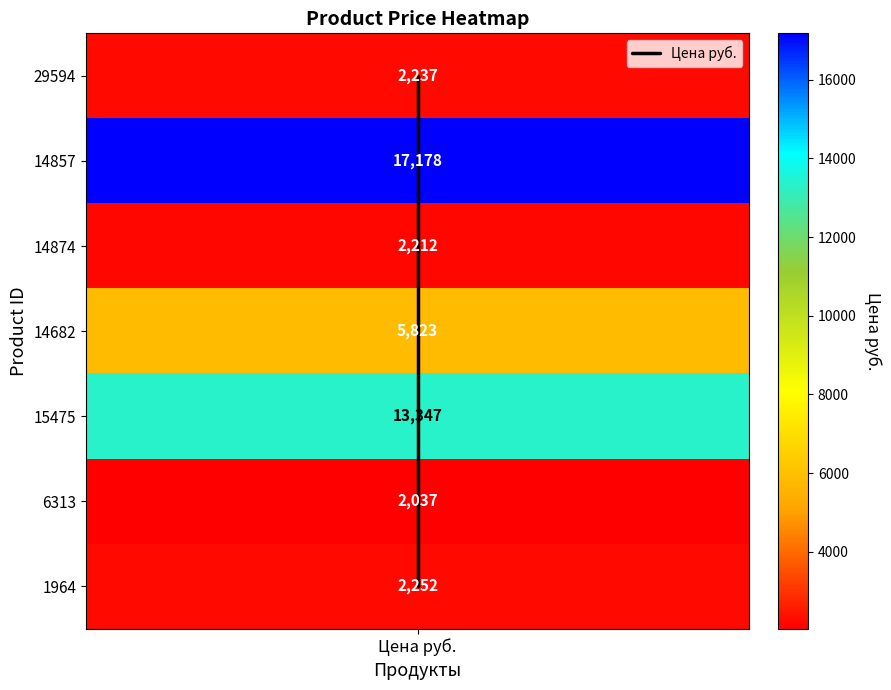

At which category does the chart reach its minimum across all series?

Цена руб.